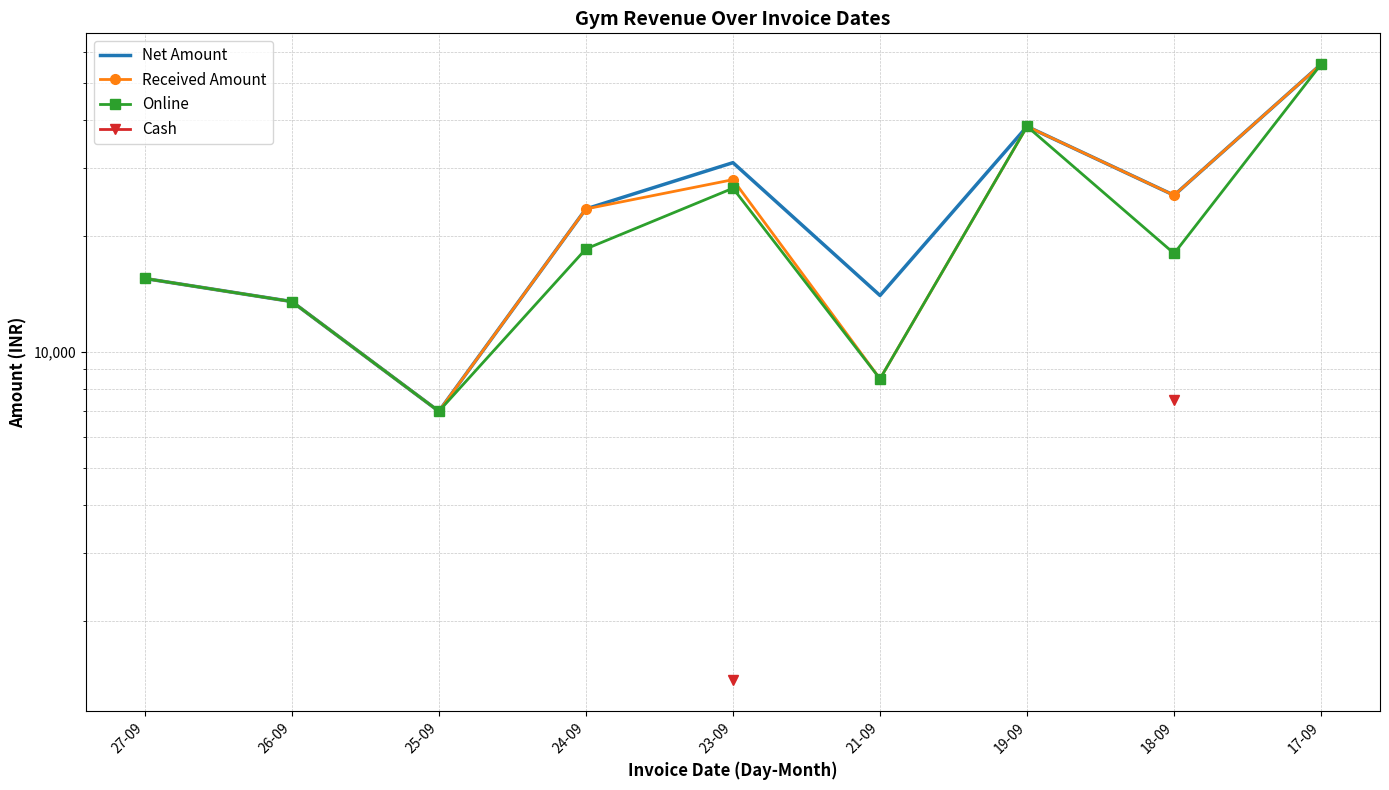

What is the difference between the second highest and second lowest values in the Online series?

30000.0